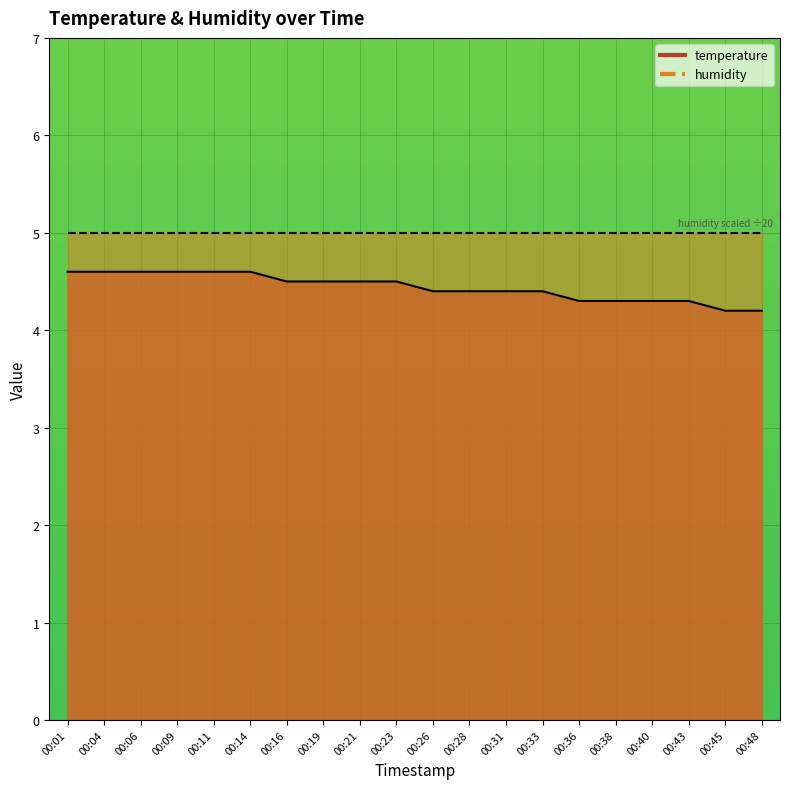

Reading right to left, list all the values displayed in this chart.

00:48=4.2	00:45=4.2	00:43=4.3	00:40=4.3	00:38=4.3	00:36=4.3	00:33=4.4	00:31=4.4	00:28=4.4	00:26=4.4	00:23=4.5	00:21=4.5	00:19=4.5	00:16=4.5	00:14=4.6	00:11=4.6	00:09=4.6	00:06=4.6	00:04=4.6	00:01=4.6